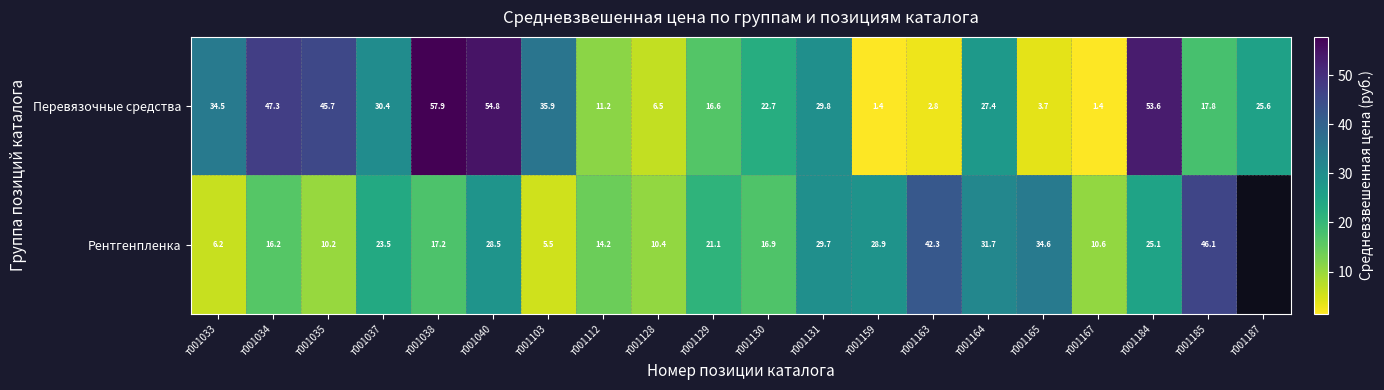

At т001159, list the series in order from smallest to largest.

Перевязочные средства, Рентгенпленка